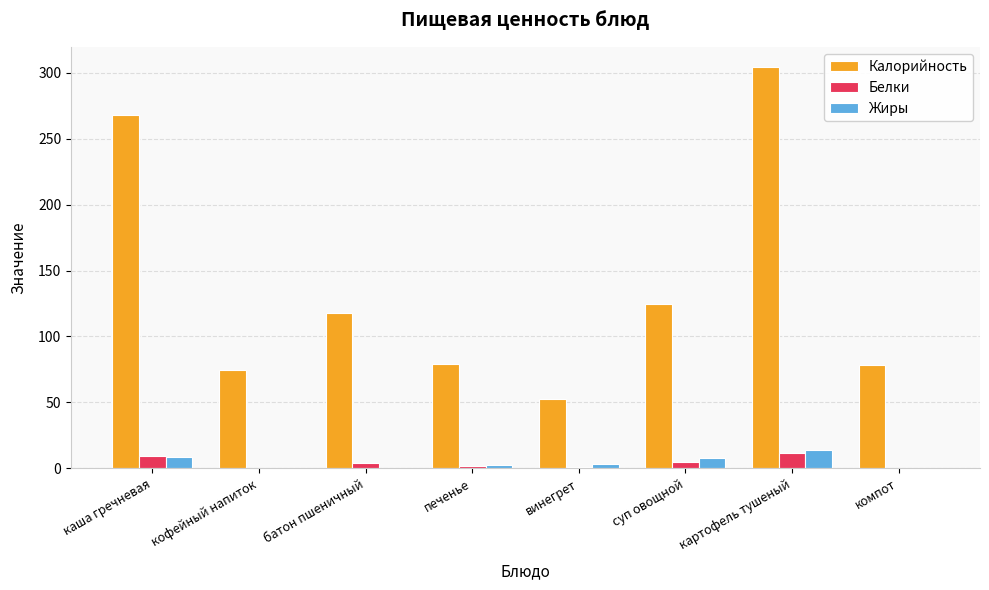

Which label corresponds to the largest value in the chart?

картофель тушеный